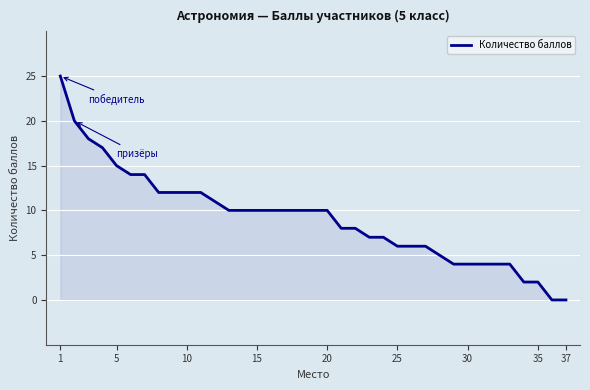

What is the difference between the maximum and minimum values?

25